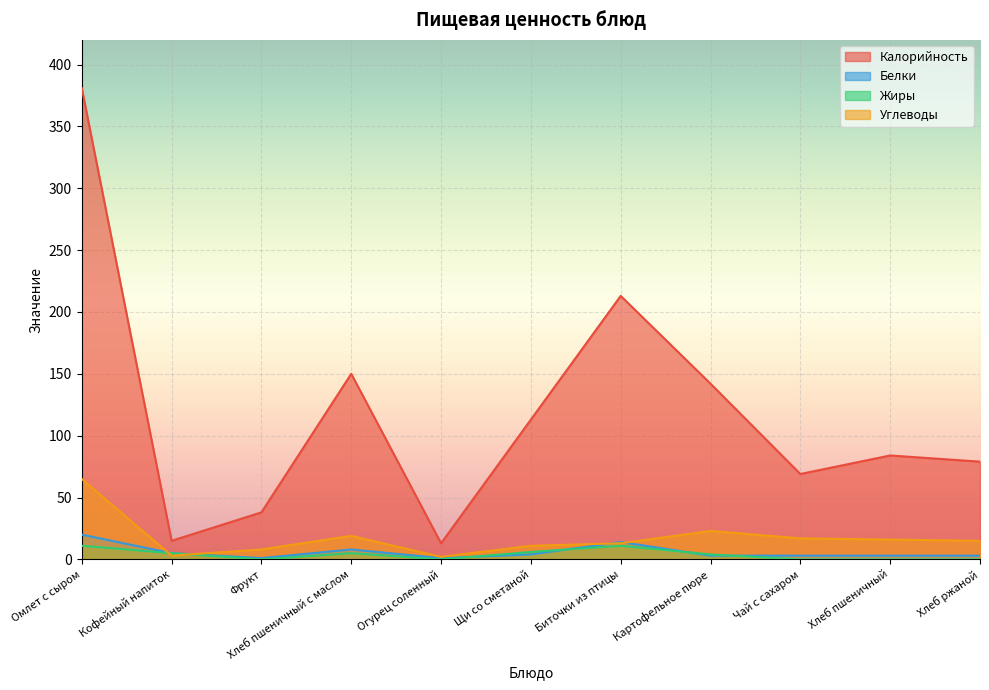

What is the difference between the Калорийность values at Хлеб пшеничный and Биточки из птицы?

129